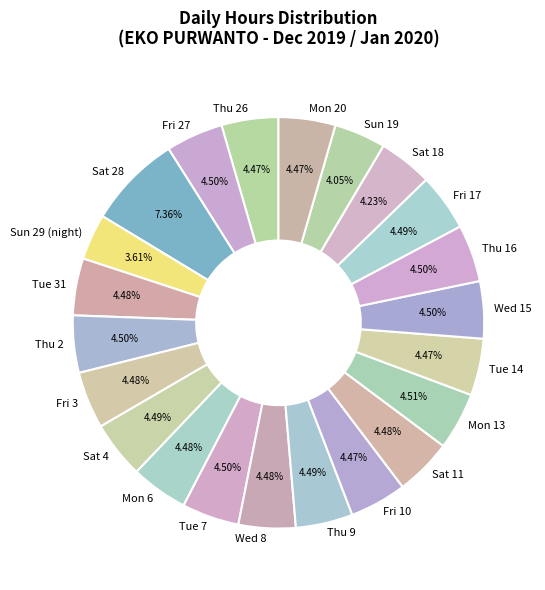

What is the ratio of the value at Thu 26 to the value at Fri 10?

1.0